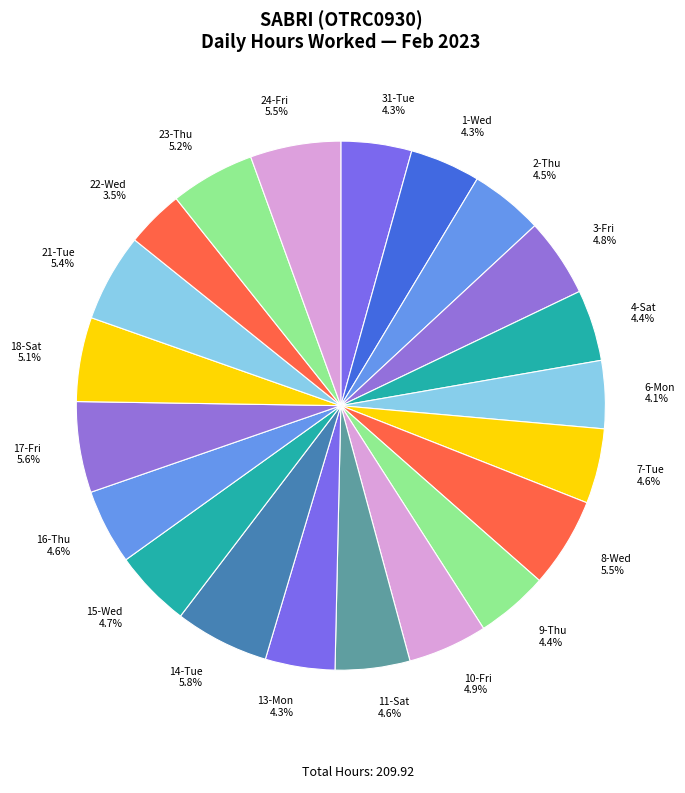

How many segments does this pie chart have?

21